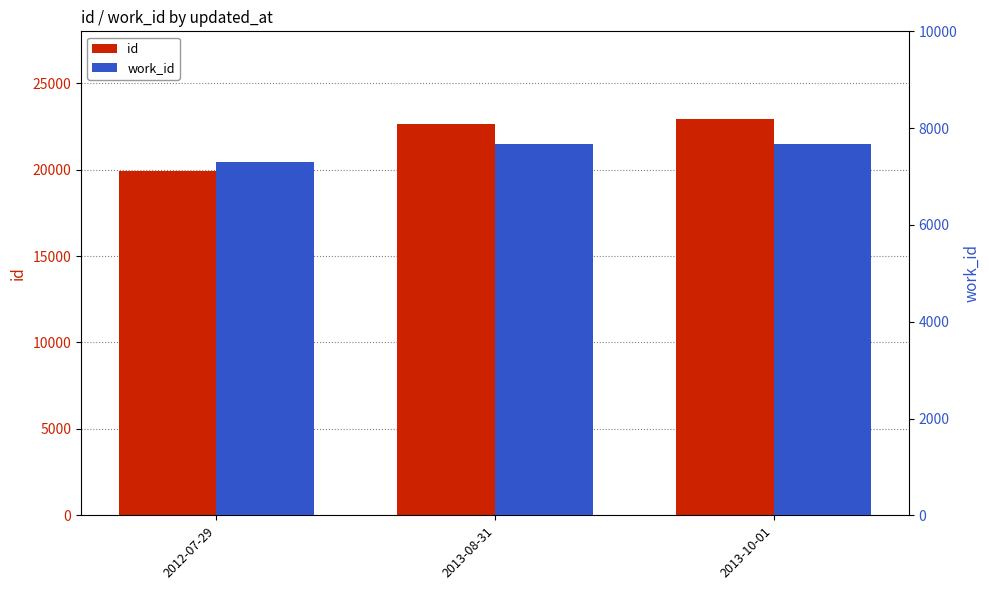

Which series has the widest spread of values?

id